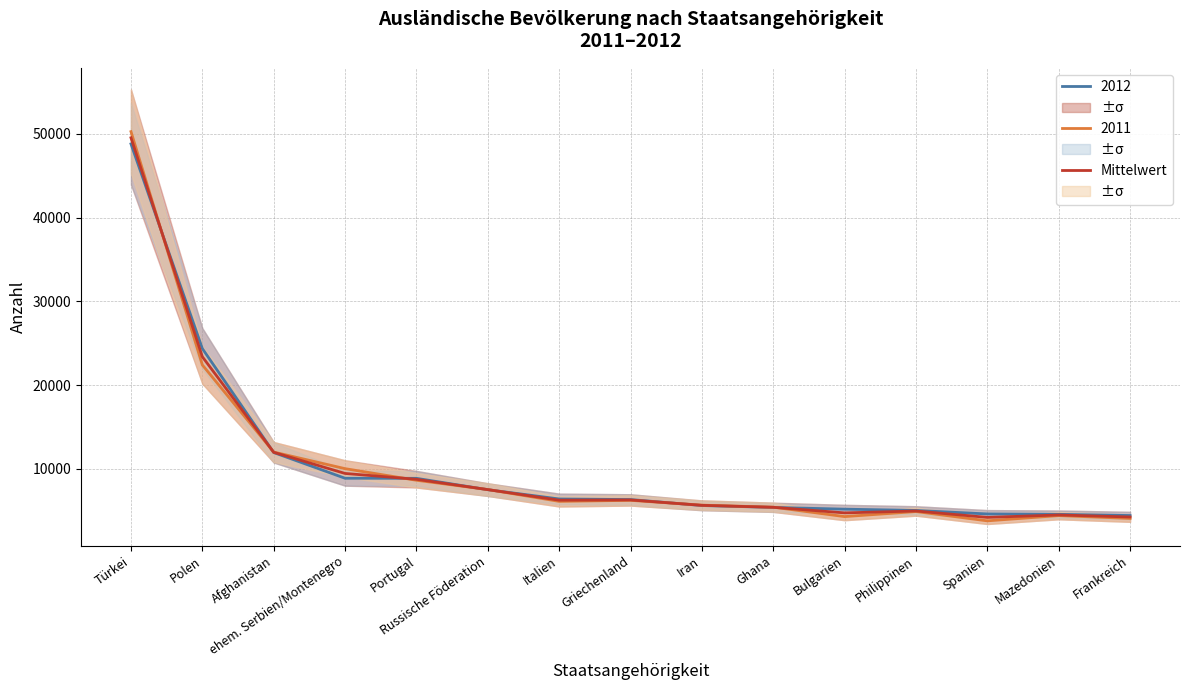

What is the change in value from Iran to Bulgarien?

-902.0